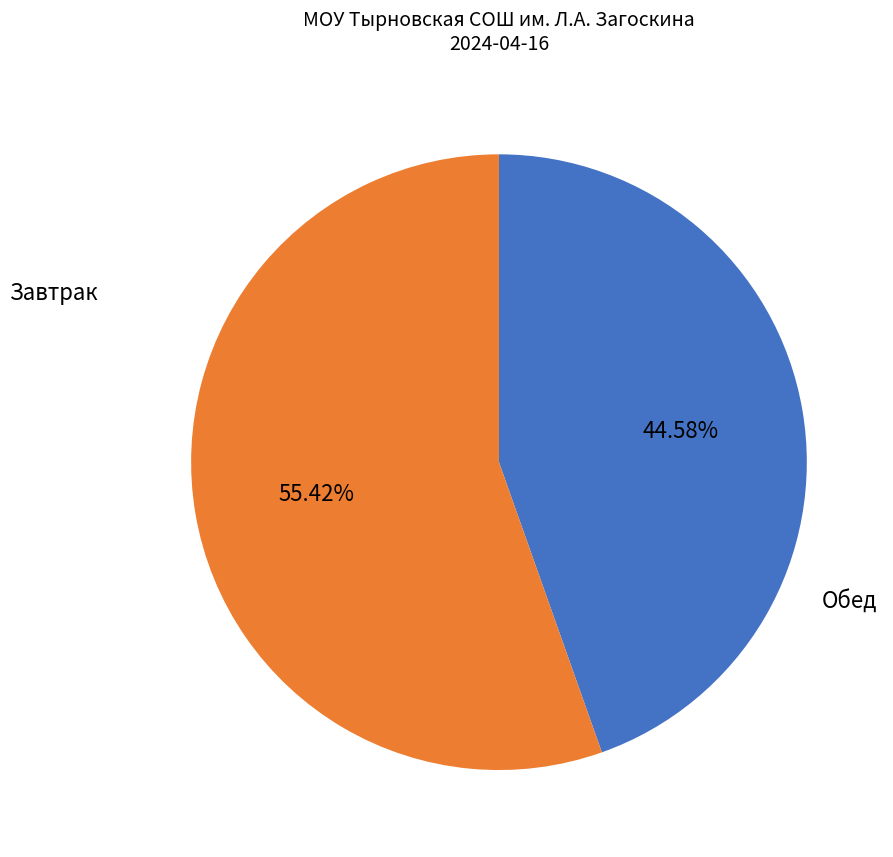

Does any single category account for the majority?

Yes